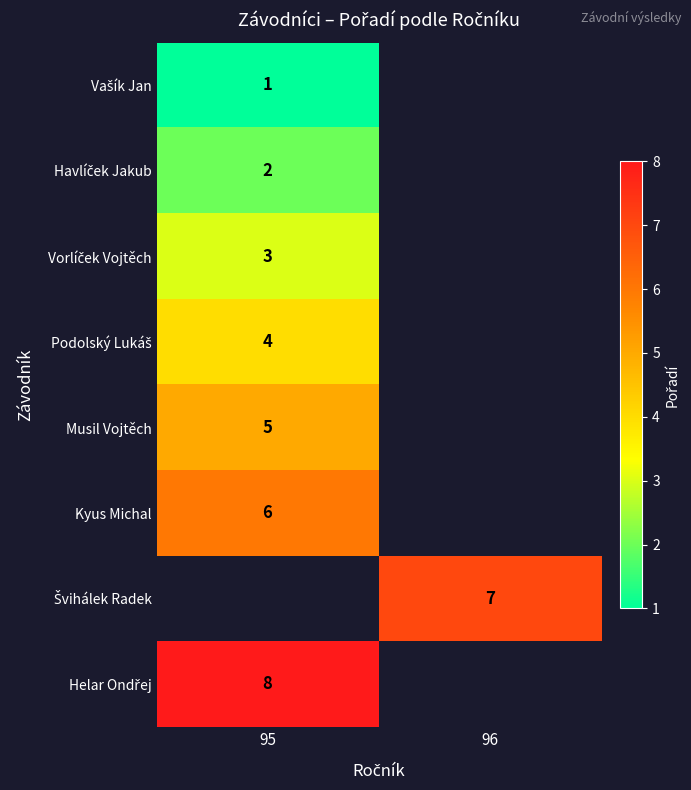

Is the value of Helar Ondřej at 95 greater than the value of Kyus Michal at 95?

Yes